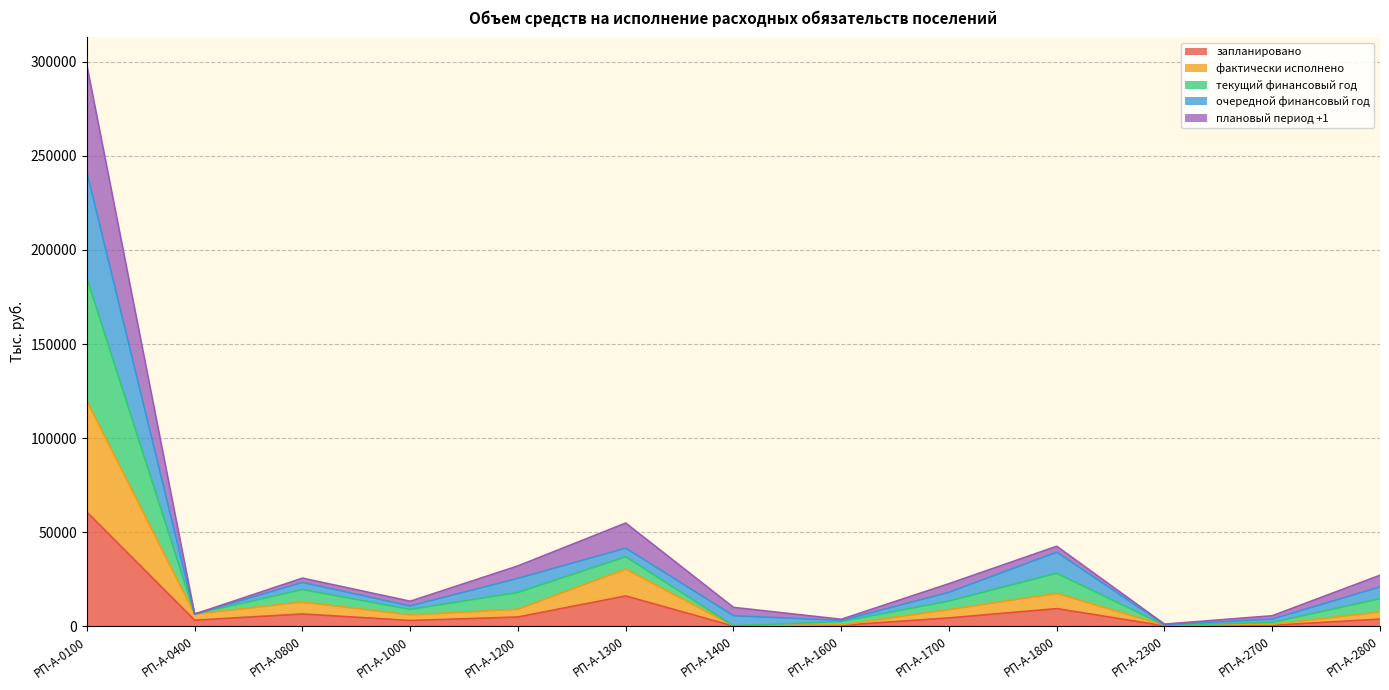

What is the value of the запланировано point at the 6th from the left?

16151.0